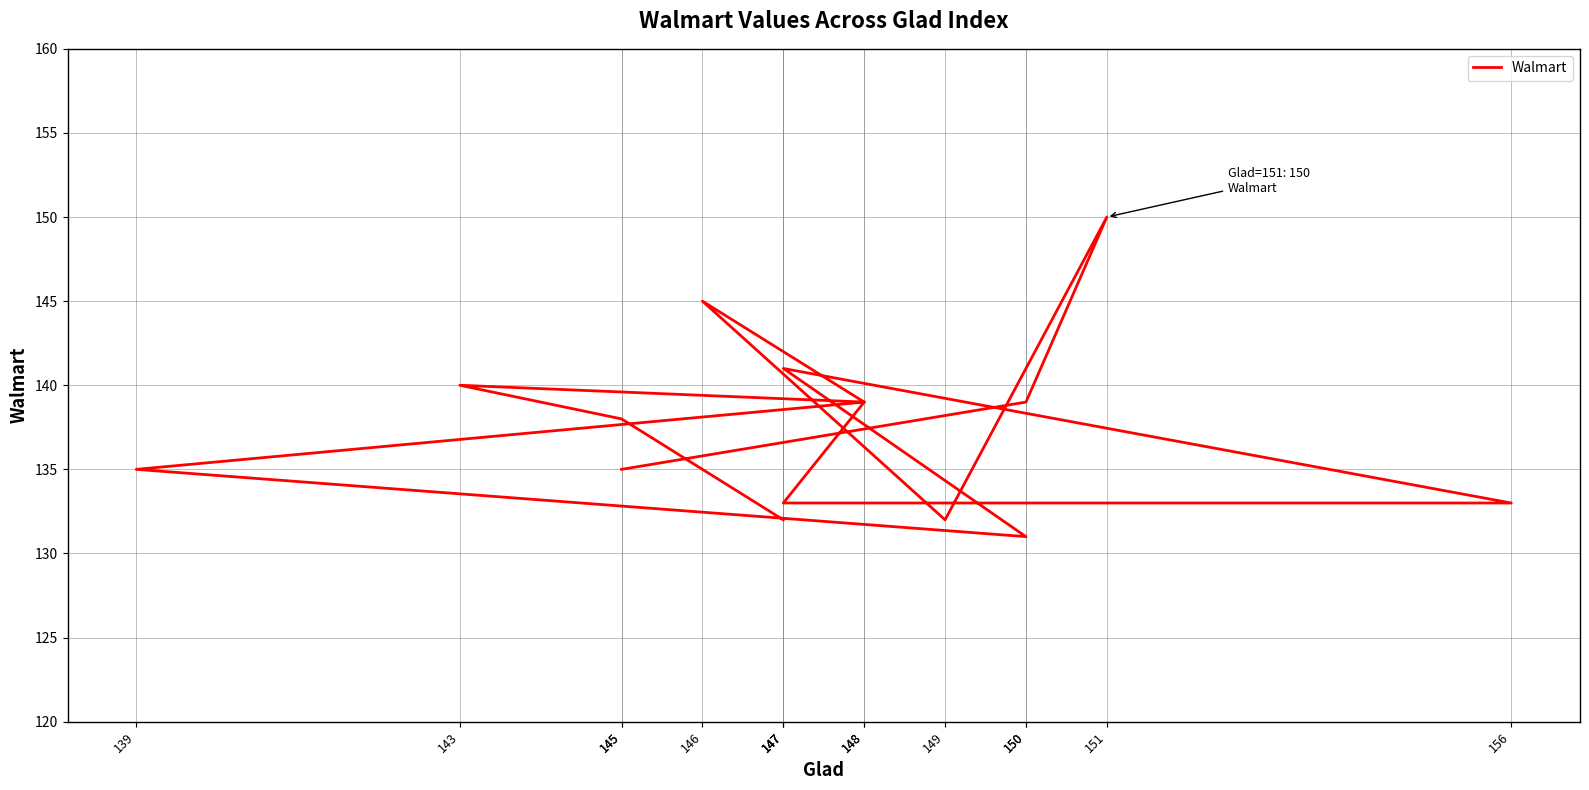

What is the ratio of the value at 156 to the value at 145?

1.0